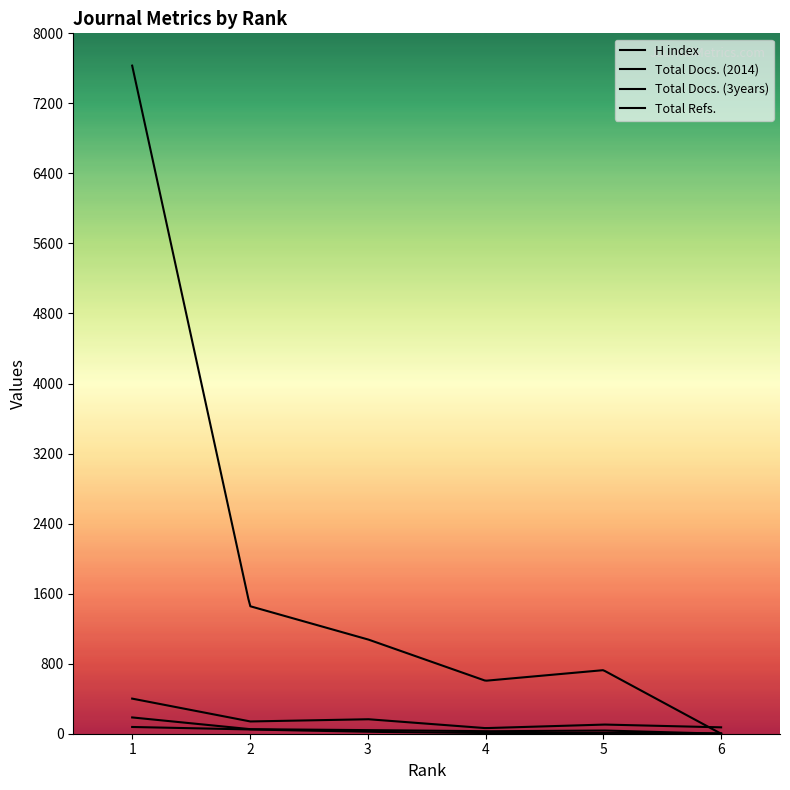

The H index series shows 4 at 6. True or false?

True